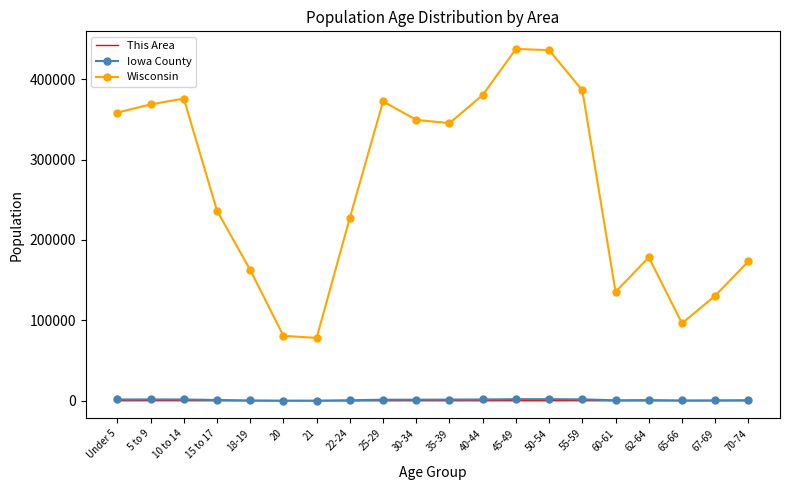

Which series changed the most between 5 to 9 and 20?

Wisconsin